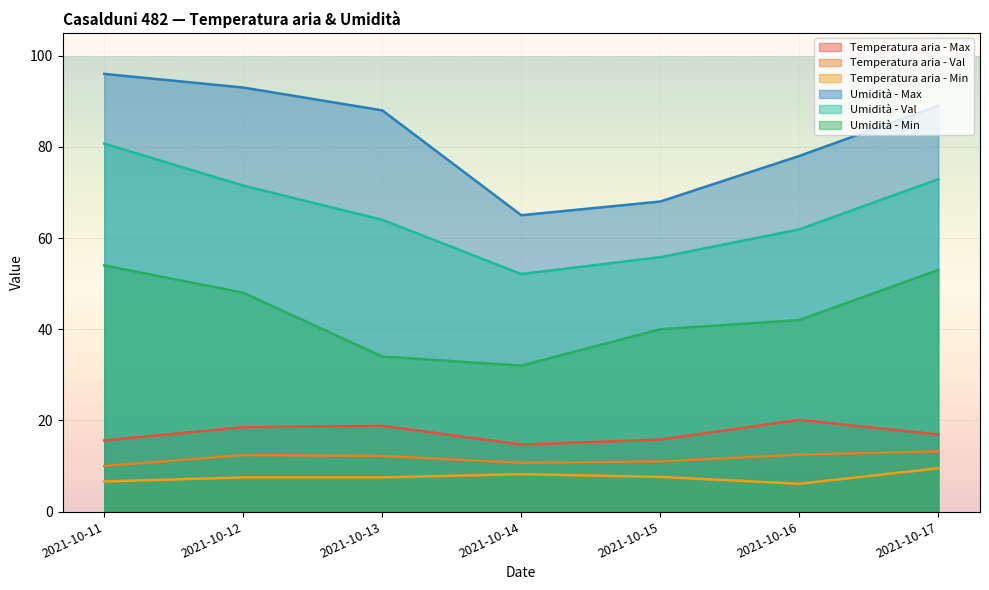

What is the difference between the Temperatura aria - Min values at 2021-10-12 and 2021-10-15?

0.1